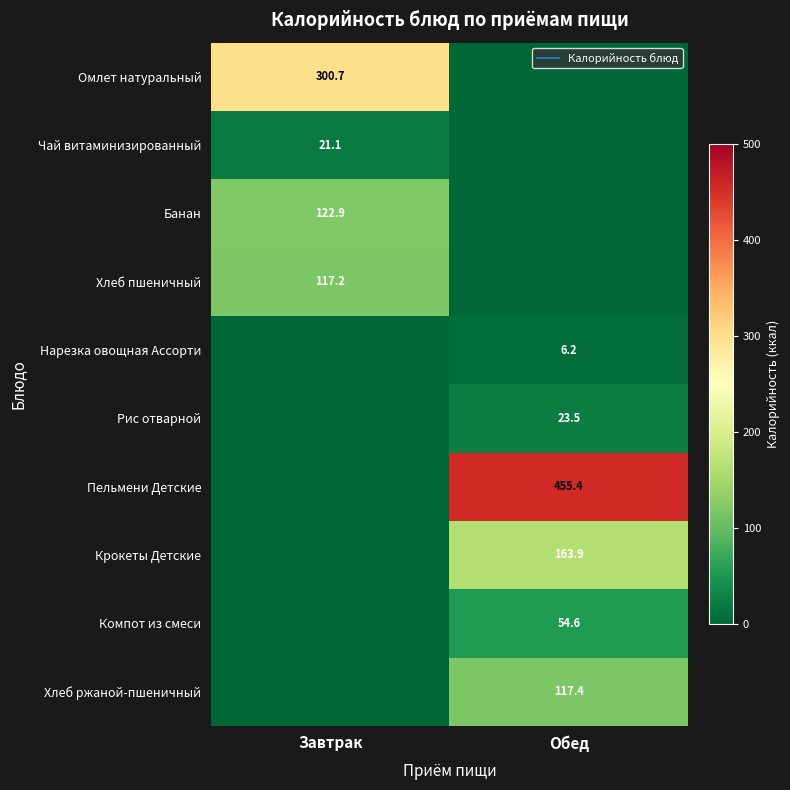

What is the average value of the Пельмени Детские series?

227.7